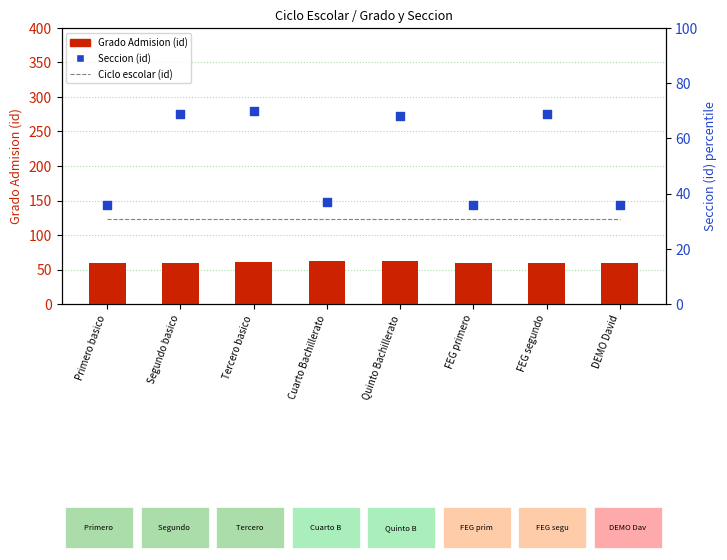

What is the total value across all series at Quinto Bachillerato?

254